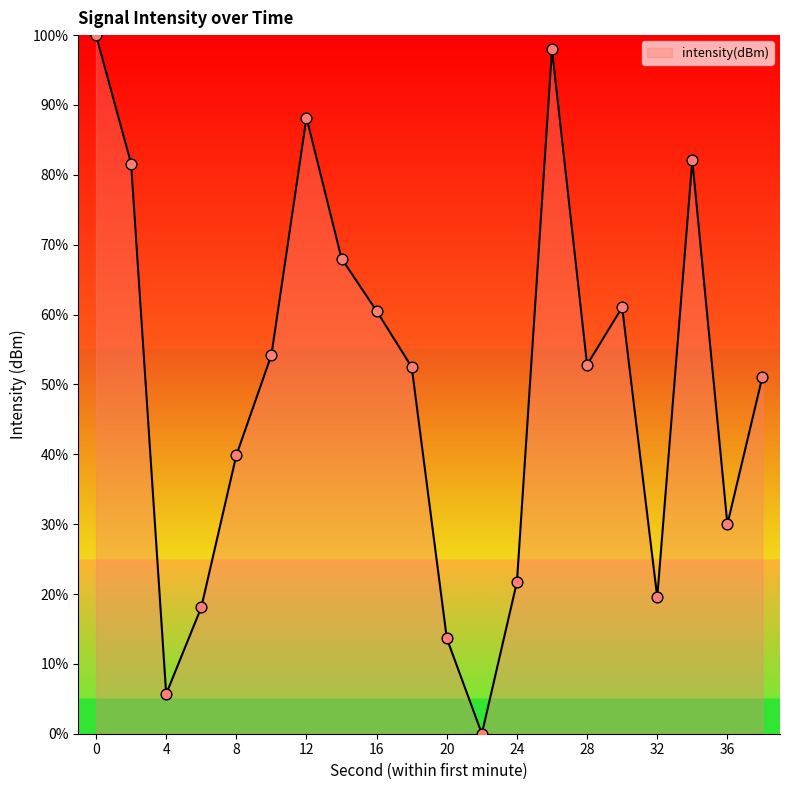

What is the difference between the maximum and minimum values?

100.0